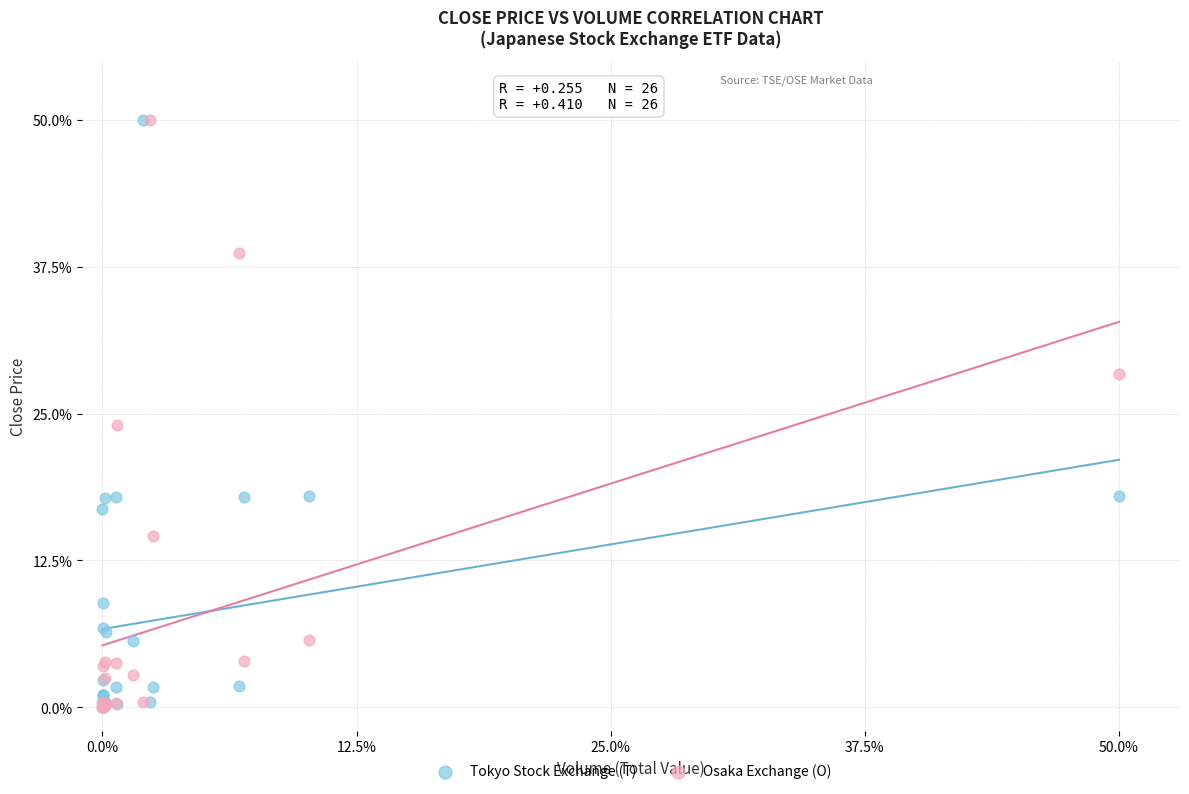

What are all the series names shown in the legend?

Tokyo Stock Exchange (T), Osaka Exchange (O)